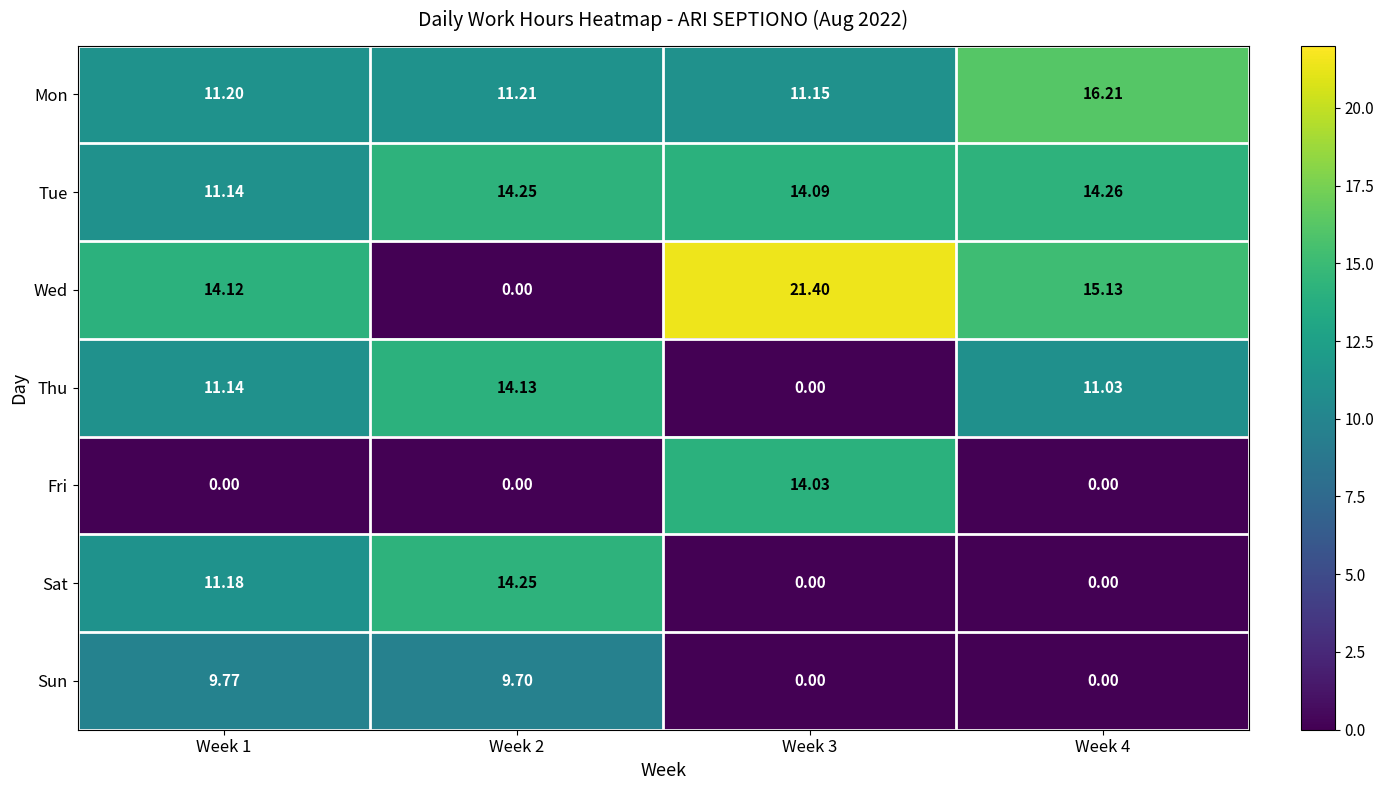

Is the value of Thu at Week 2 greater than the value of Mon at Week 3?

Yes